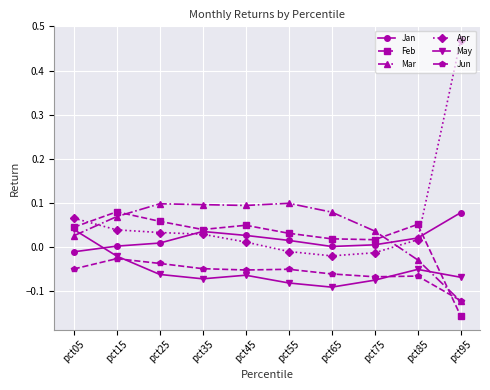

Which series has the widest spread of values?

Apr